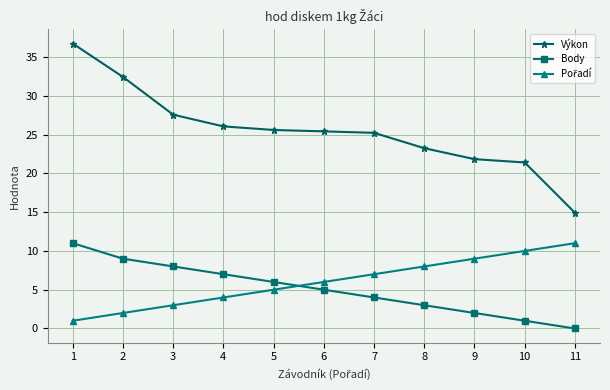

What is the total value across all series at 7?

36.2